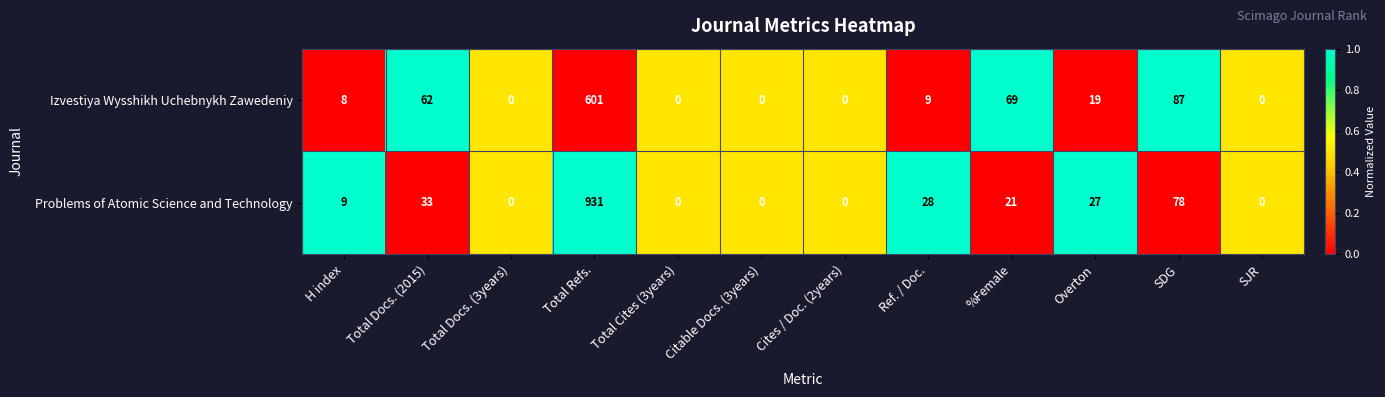

The value of Problems of Atomic Science and Technology at %Female is 14. True or false?

False